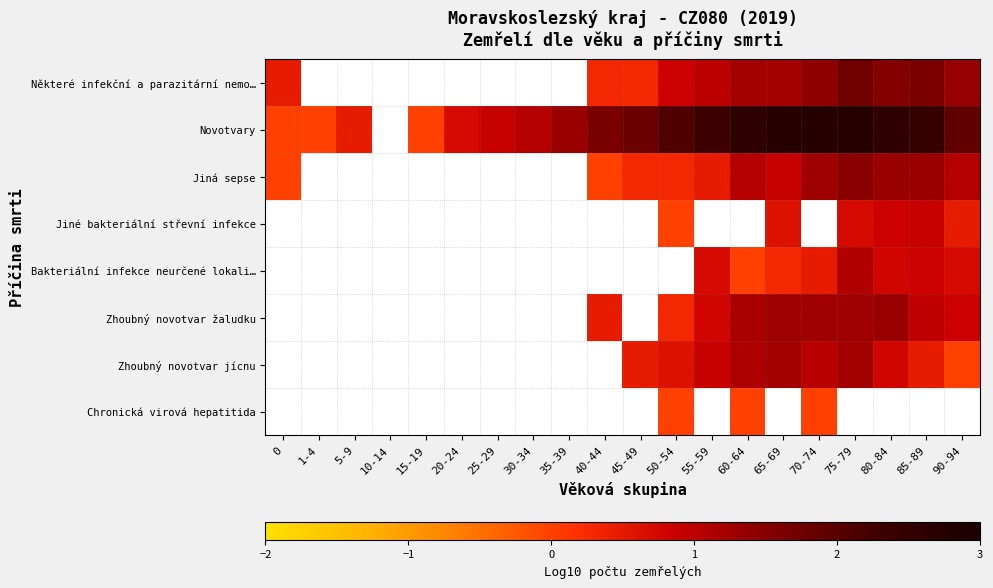

What is the difference between the highest and lowest values at 75-79?

2.1